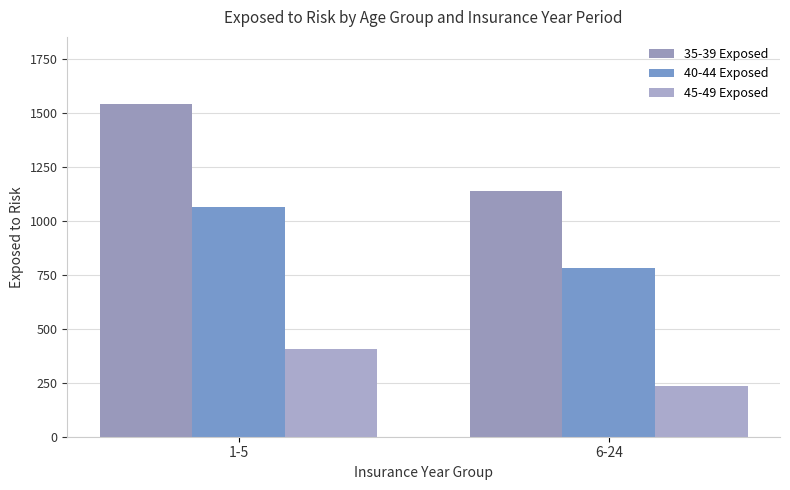

What is the approximate value of 45-49 Exposed at 1-5?

405